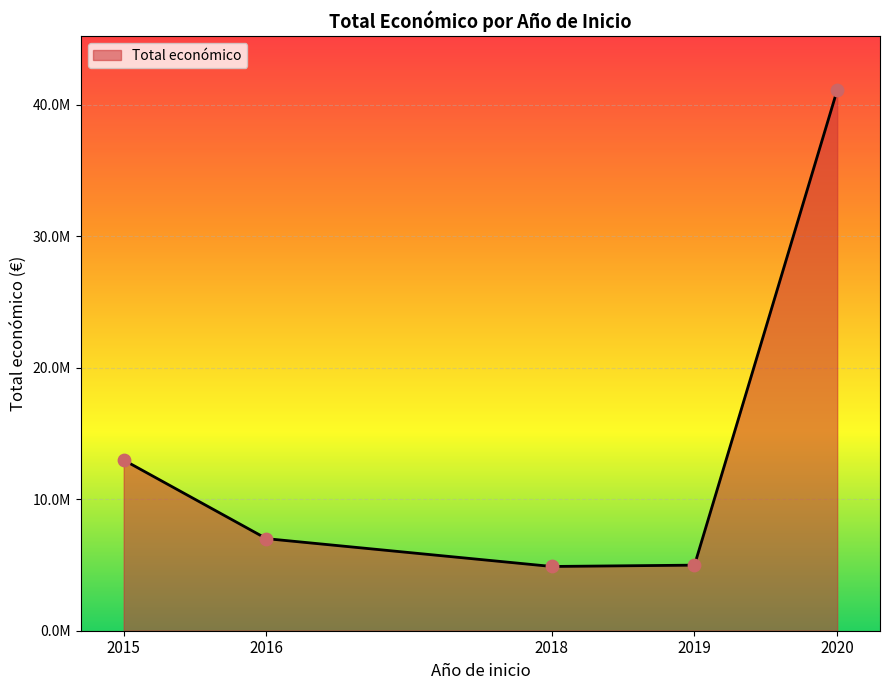

Is this an area chart (filled region under the line)?

Yes